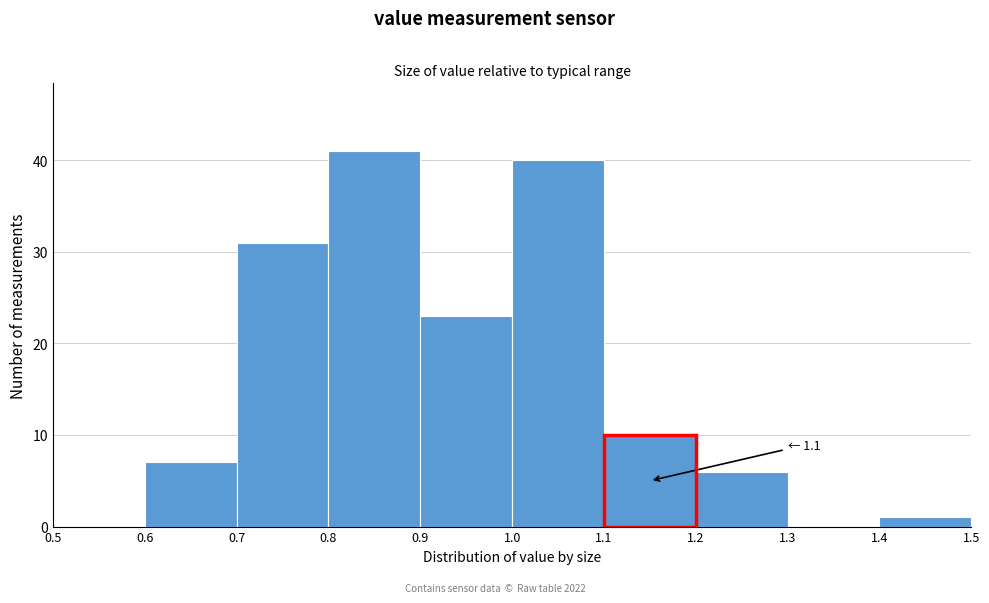

Which range on the x-axis has the tallest bar?

0.8 to 0.9